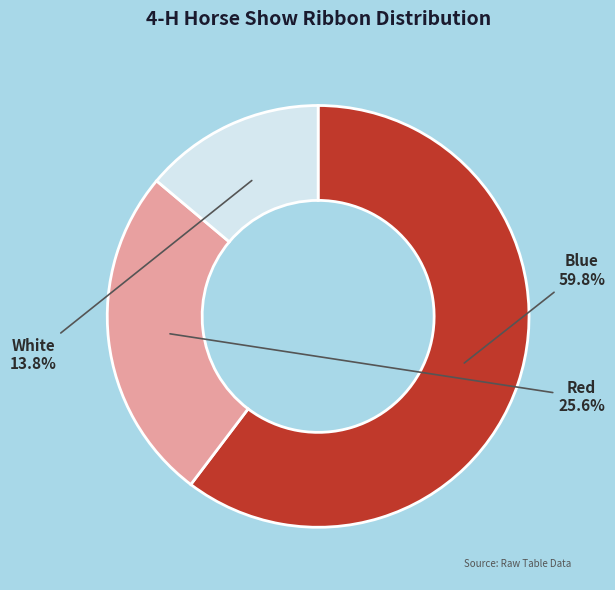

What portion of the pie excludes Red?

74.2%